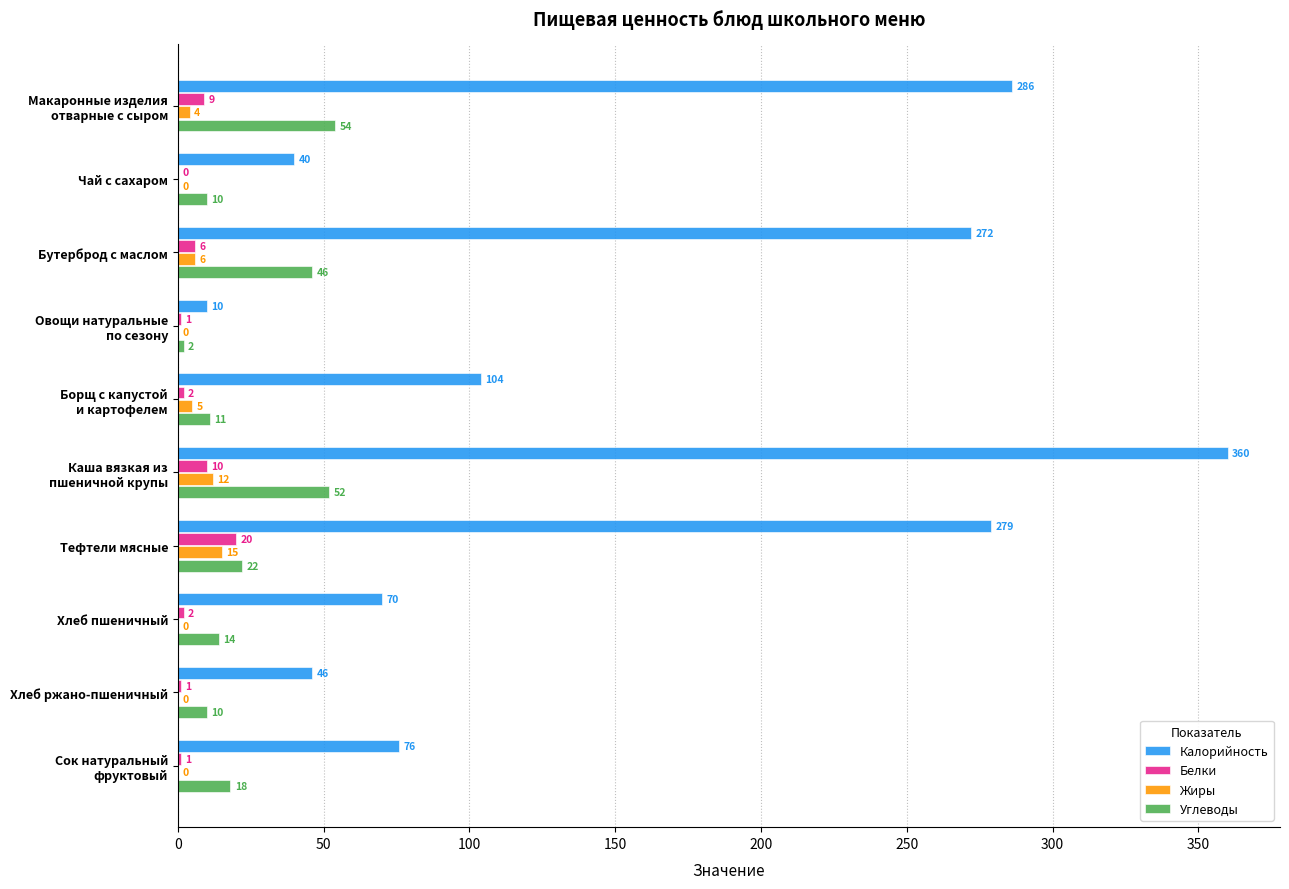

Where is Жиры nearest to the value 7?

Бутерброд с маслом